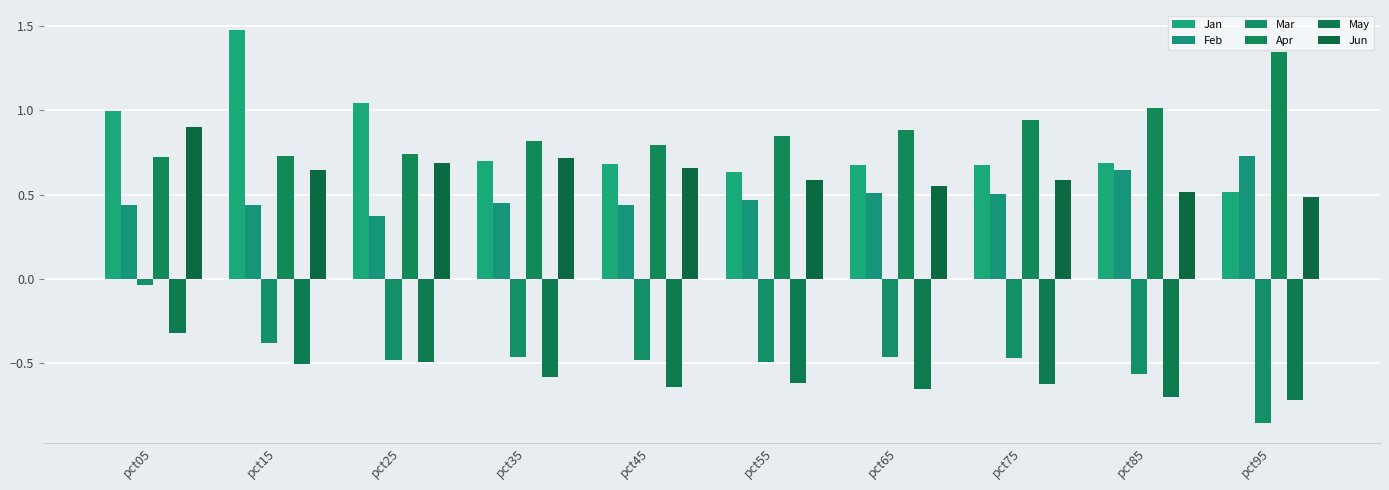

Reading left to right, list all the values displayed in this chart.

Jan: 1.0	1.5	1.0	0.7	0.7	0.6	0.7	0.7	0.7	0.5
Feb: 0.4	0.4	0.4	0.5	0.4	0.5	0.5	0.5	0.6	0.7
Mar: -0.0	-0.4	-0.5	-0.5	-0.5	-0.5	-0.5	-0.5	-0.6	-0.9
Apr: 0.7	0.7	0.7	0.8	0.8	0.9	0.9	0.9	1.0	1.3
May: -0.3	-0.5	-0.5	-0.6	-0.6	-0.6	-0.7	-0.6	-0.7	-0.7
Jun: 0.9	0.6	0.7	0.7	0.7	0.6	0.6	0.6	0.5	0.5